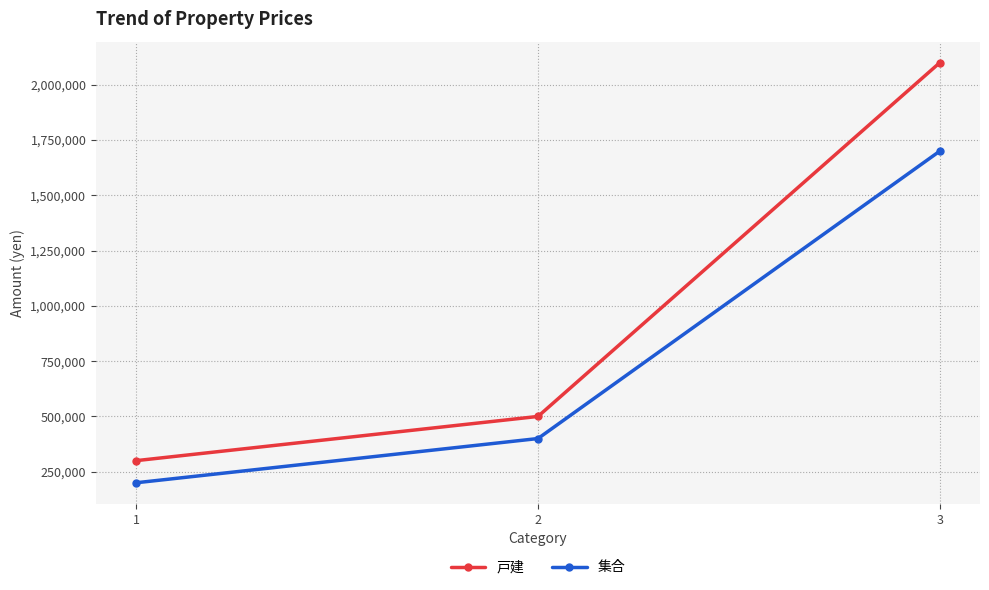

At which category does the chart reach its peak across all series?

3